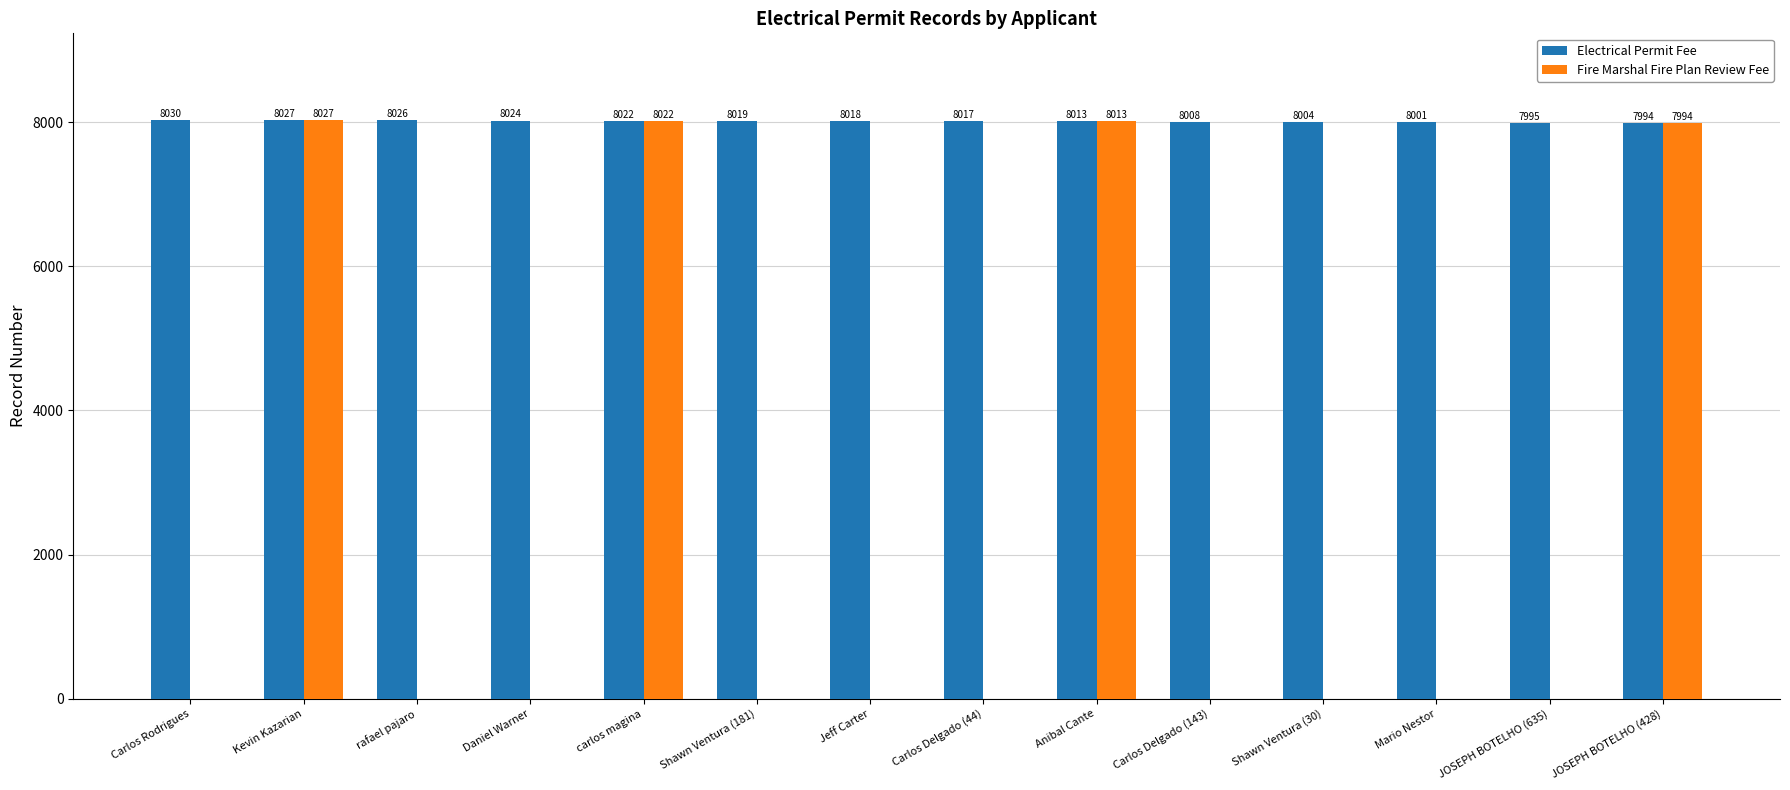

What is the sum of all Fire Marshal Fire Plan Review Fee values?

32056